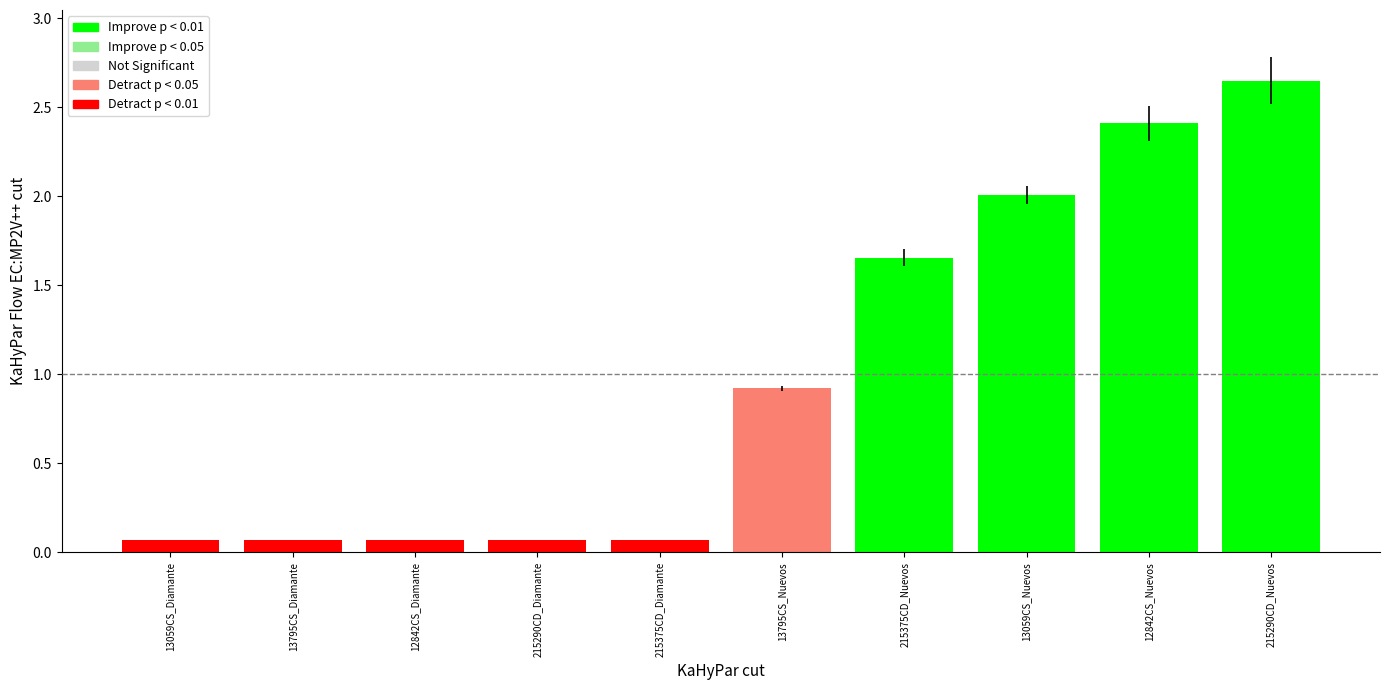

What is the sum of the values at 13059CS_Nuevos and 215290CD_Diamante?

2.1